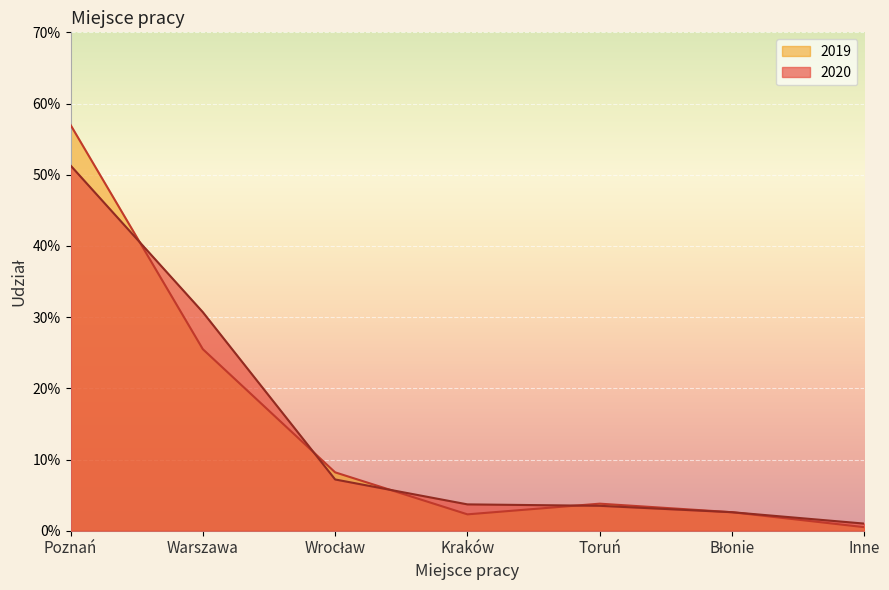

How many times do 2019 and 2020 cross each other?

4